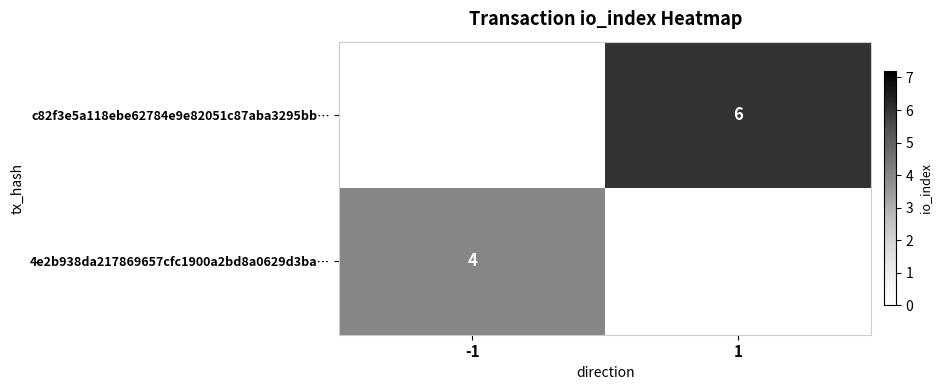

The value of c82f3e5a118ebe62784e9e82051c87aba3295bb… at 1 is 6. True or false?

True